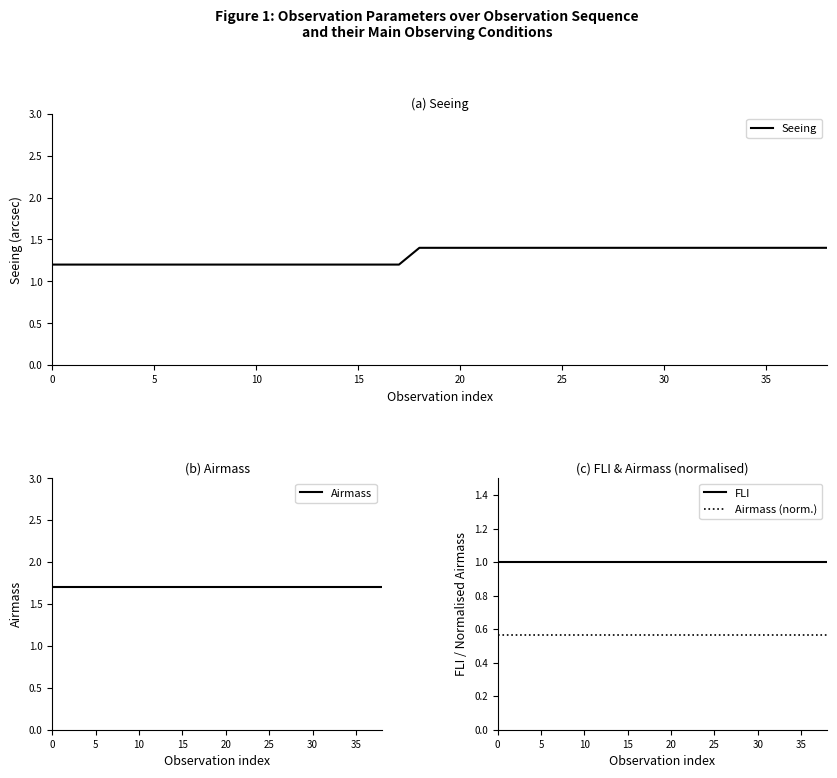

True or false: Airmass (norm.) has more than 2 interior local peaks.

False